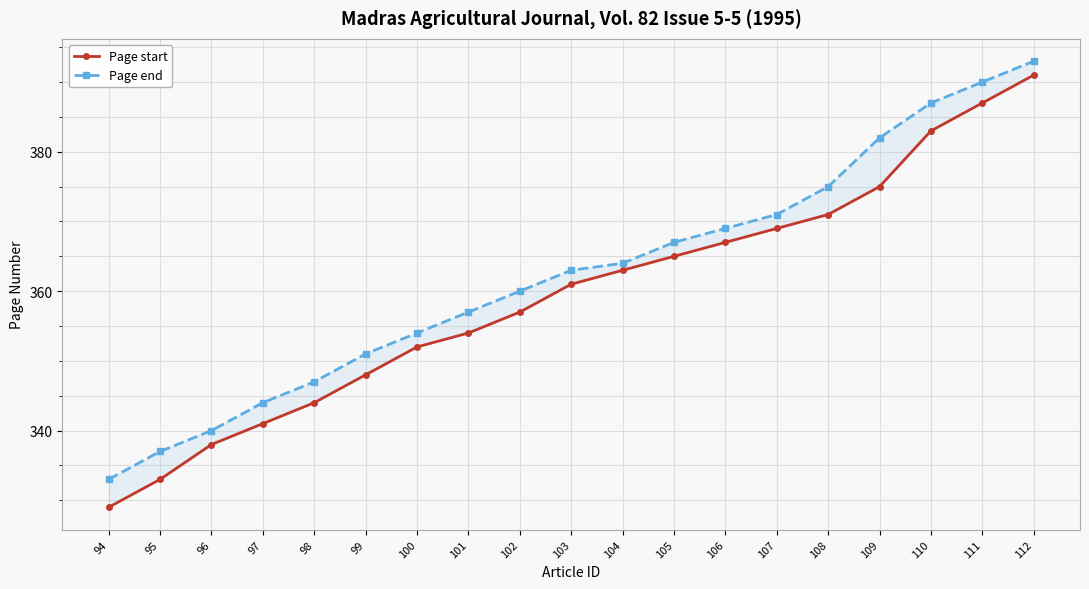

Reading right to left, extract all data points from this chart.

Page start: 391	387	383	375	371	369	367	365	363	361	357	354	352	348	344	341	338	333	329
Page end: 393	390	387	382	375	371	369	367	364	363	360	357	354	351	347	344	340	337	333